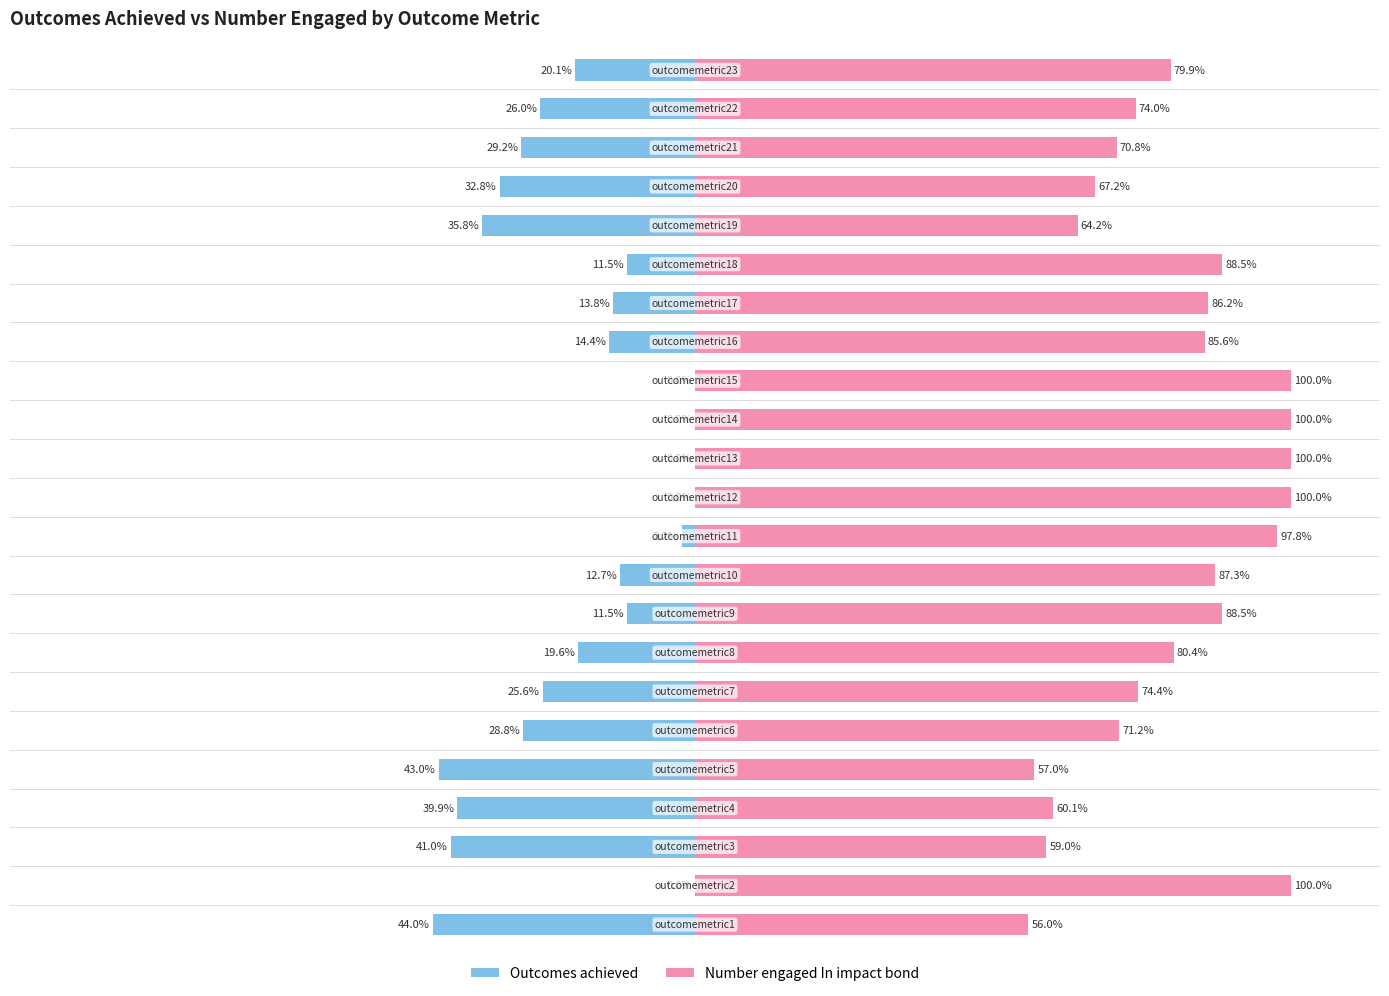

What is the difference between the second highest and second lowest values in the Outcomes achieved series?

43.0